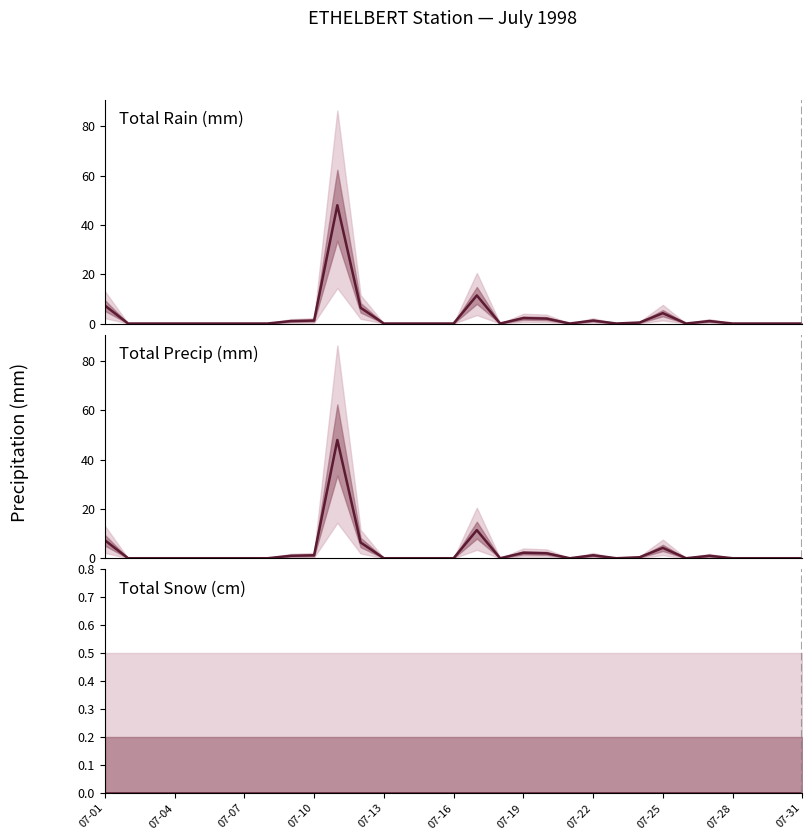

At which label does Total Precip (mm) reach its minimum?

07-02